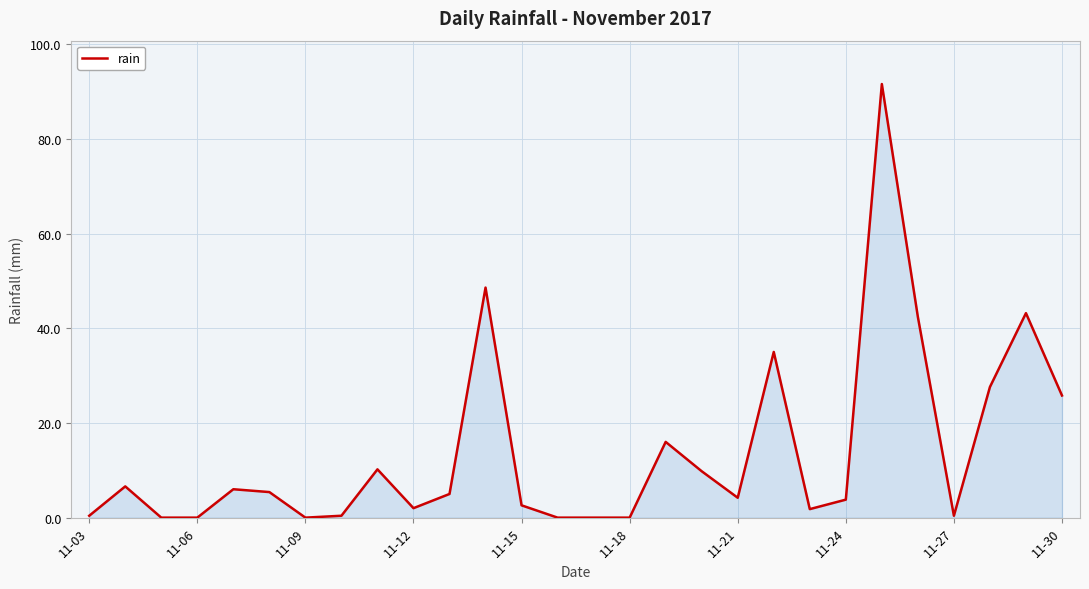

What is the difference between the maximum and minimum values?

91.6